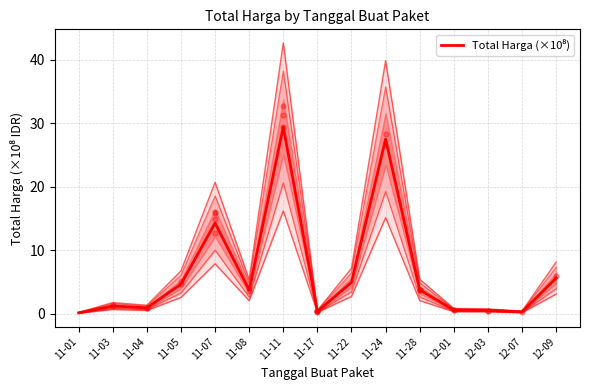

Which has a higher value, 11-03 or 11-11?

11-11